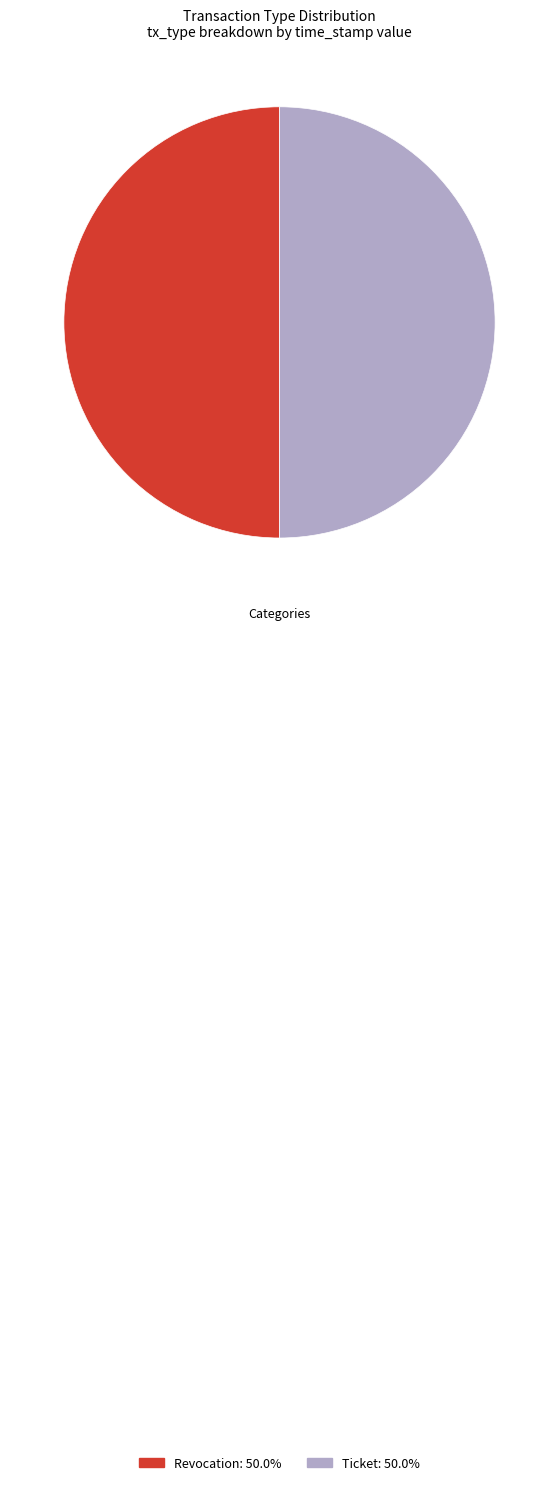

Combined, do Ticket and Revocation account for over 50%?

Yes